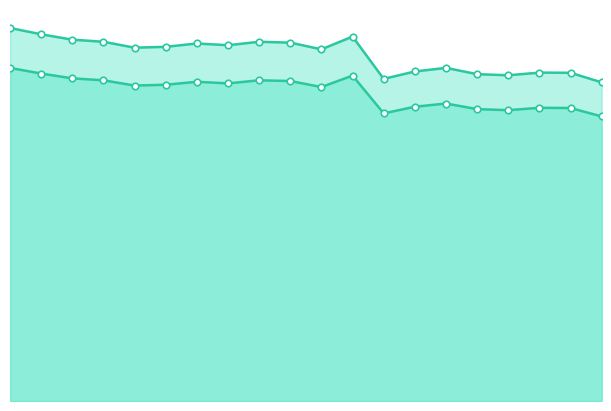

What is the total value across all series at 2025-06-25?

10.5